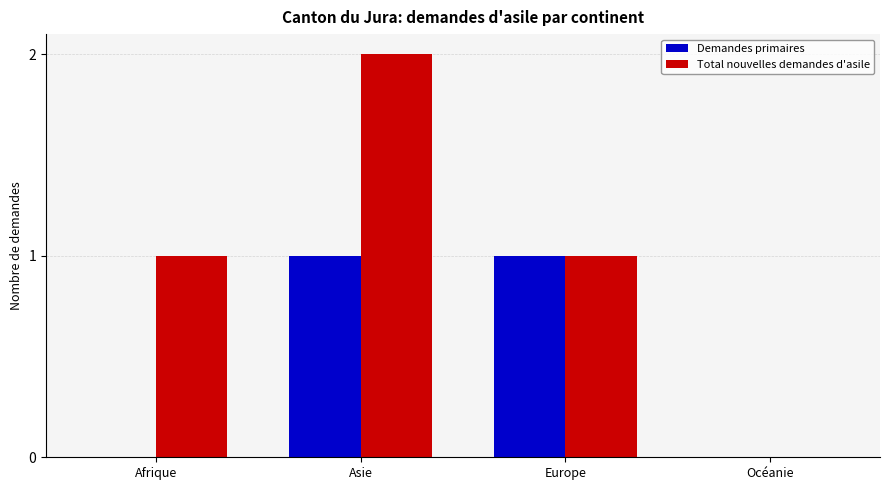

Which category has the highest value in the Total nouvelles demandes d'asile series?

Asie